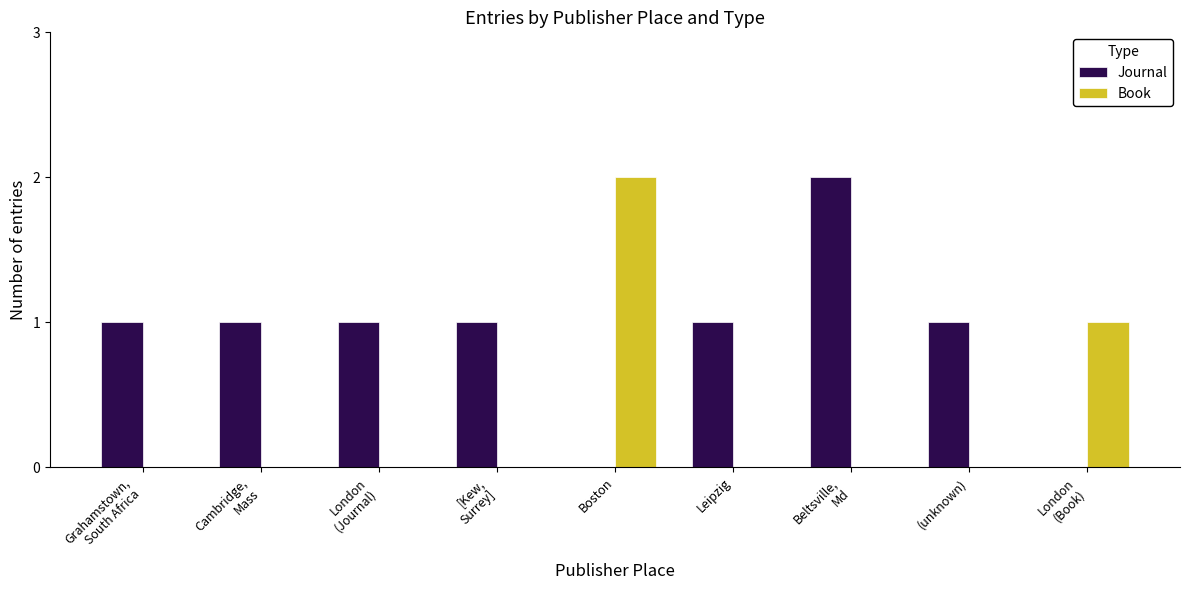

Reading left to right, what are all the values shown in this chart?

Journal: 1	1	1	1	0	1	2	1	0
Book: 0	0	0	0	2	0	0	0	1